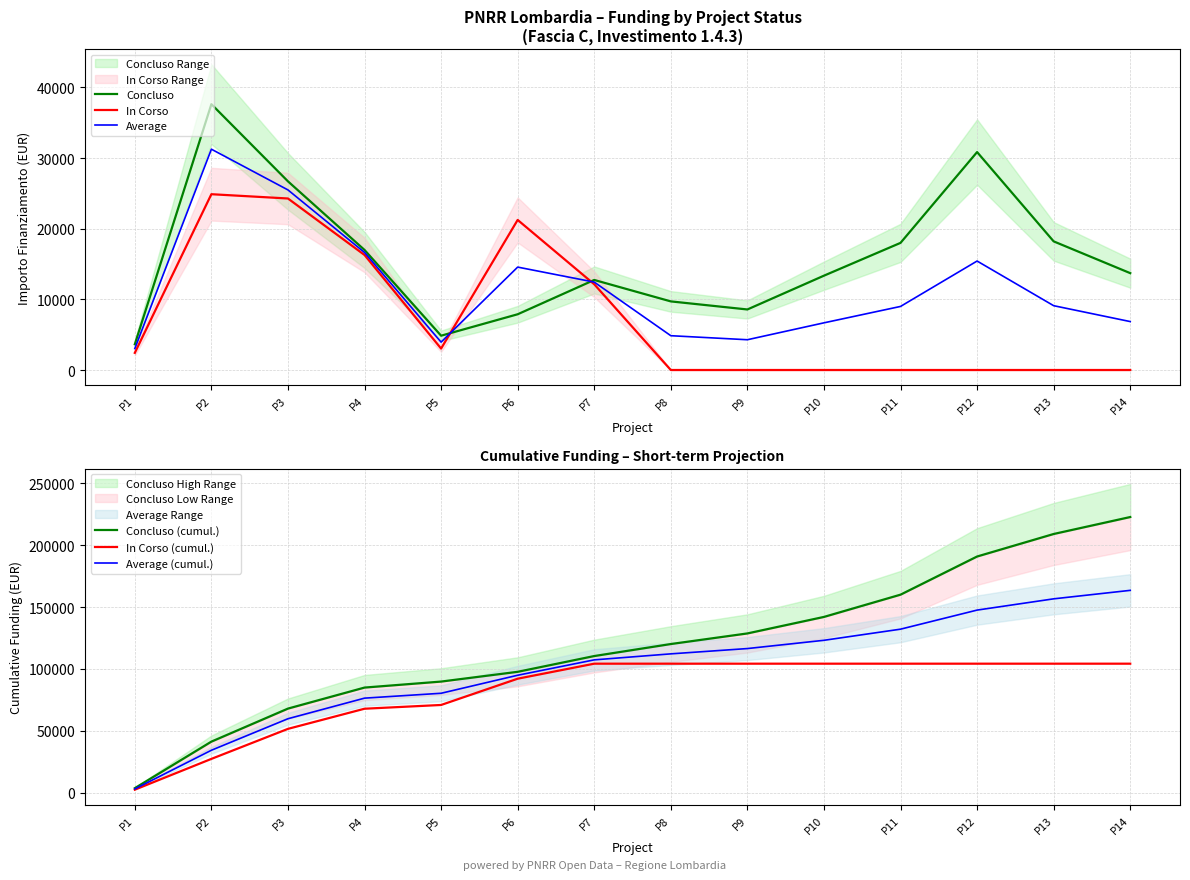

Reading left to right, transcribe all the data shown in this chart.

Concluso: 3642.0	37634.0	26708.0	16996.0	4856.0	7891.0	12747.0	9712.0	8570.0	13354.0	17997.0	30852.0	18210.0	13712.0
In Corso: 2428.0	24887.0	24280.0	16283.0	3035.0	21245.0	12140.0	0.0	0.0	0.0	0.0	0.0	0.0	0.0
Average: 3035.0	31260.5	25494.0	16639.5	3945.5	14568.0	12443.5	4856.0	4285.0	6677.0	8998.5	15426.0	9105.0	6856.0
Concluso (cumul.): 3642.0	41276.0	67984.0	84980.0	89836.0	97727.0	110474.0	120186.0	128756.0	142110.0	160107.0	190959.0	209169.0	222881.0
In Corso (cumul.): 2428.0	27315.0	51595.0	67878.0	70913.0	92158.0	104298.0	104298.0	104298.0	104298.0	104298.0	104298.0	104298.0	104298.0
Average (cumul.): 3035.0	34295.5	59789.5	76429.0	80374.5	94942.5	107386.0	112242.0	116527.0	123204.0	132202.5	147628.5	156733.5	163589.5